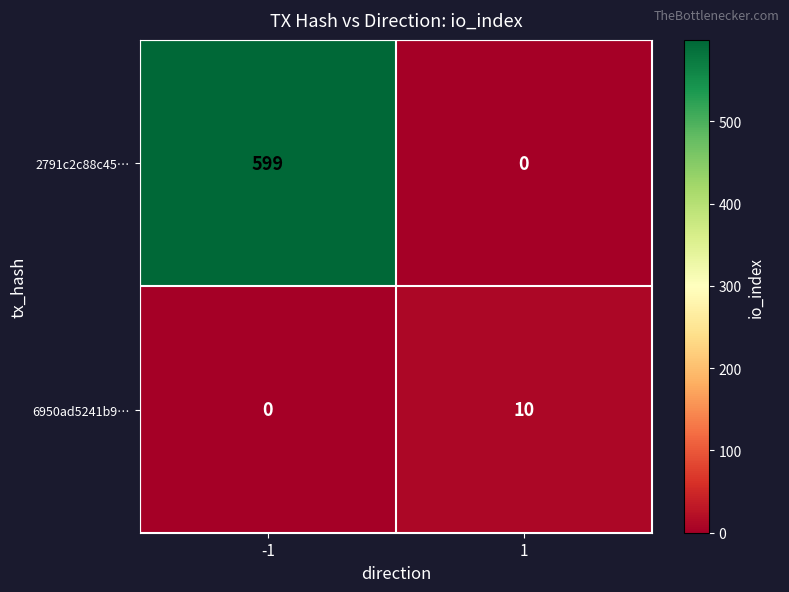

Reading left to right, extract all data points from this chart.

2791c2c88c45…: -1=599	1=0
6950ad5241b9…: -1=0	1=10